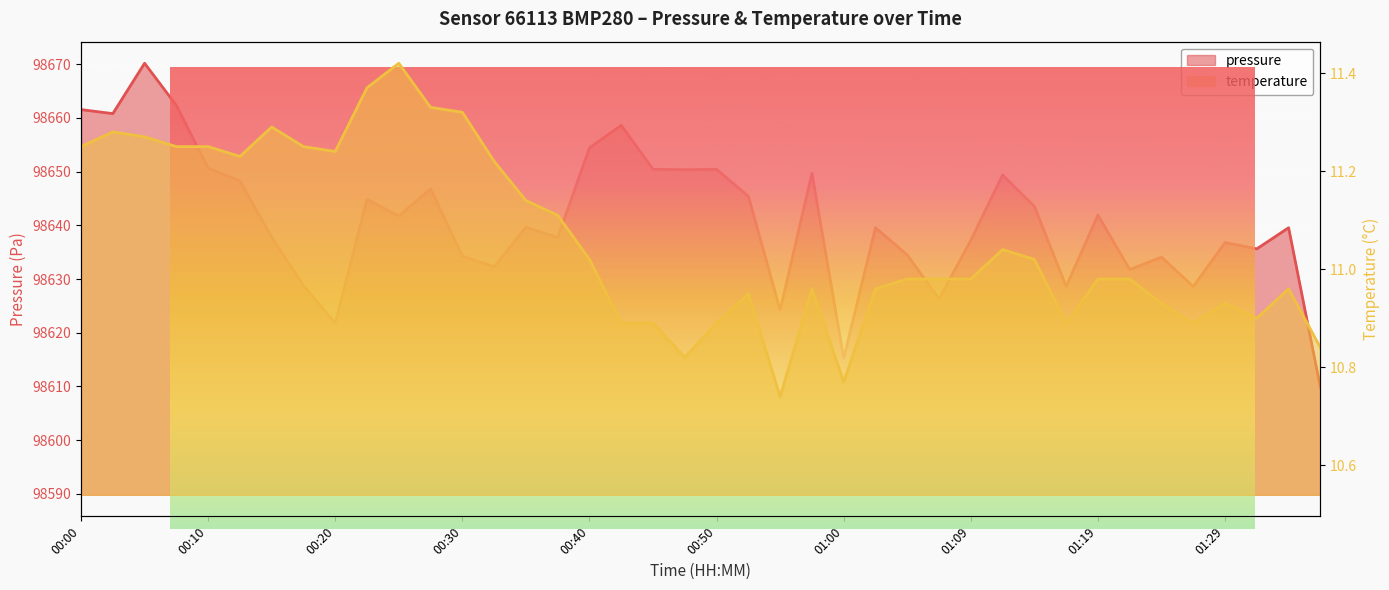

Which series has the widest spread of values?

pressure